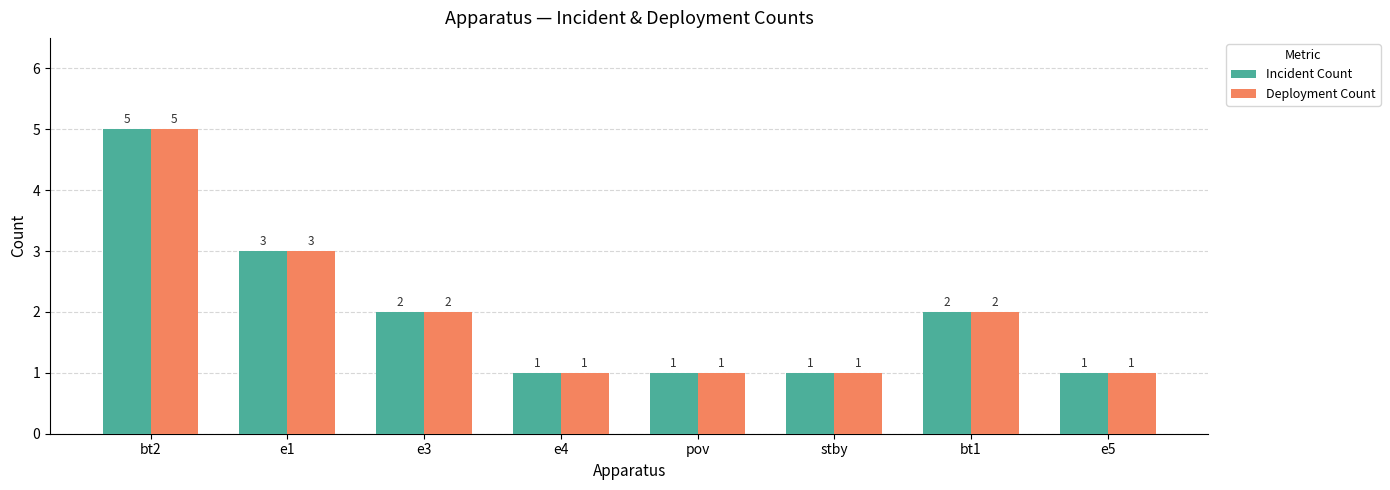

How many data points in Incident Count are less than 2?

4